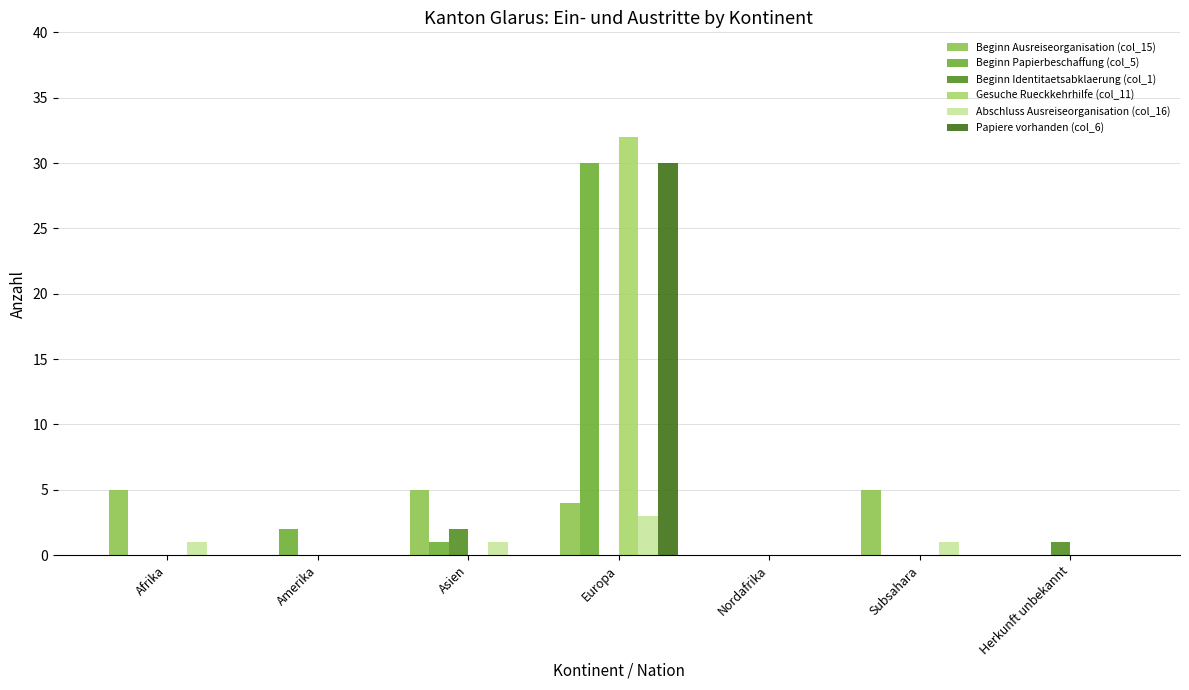

Reading left to right, extract all data points from this chart.

Beginn Ausreiseorganisation (col_15): Afrika=5	Amerika=0	Asien=5	Europa=4	Nordafrika=0	Subsahara=5	Herkunft unbekannt=0
Beginn Papierbeschaffung (col_5): Afrika=0	Amerika=2	Asien=1	Europa=30	Nordafrika=0	Subsahara=0	Herkunft unbekannt=0
Beginn Identitaetsabklaerung (col_1): Afrika=0	Amerika=0	Asien=2	Europa=0	Nordafrika=0	Subsahara=0	Herkunft unbekannt=1
Gesuche Rueckkehrhilfe (col_11): Afrika=0	Amerika=0	Asien=0	Europa=32	Nordafrika=0	Subsahara=0	Herkunft unbekannt=0
Abschluss Ausreiseorganisation (col_16): Afrika=1	Amerika=0	Asien=1	Europa=3	Nordafrika=0	Subsahara=1	Herkunft unbekannt=0
Papiere vorhanden (col_6): Afrika=0	Amerika=0	Asien=0	Europa=30	Nordafrika=0	Subsahara=0	Herkunft unbekannt=0